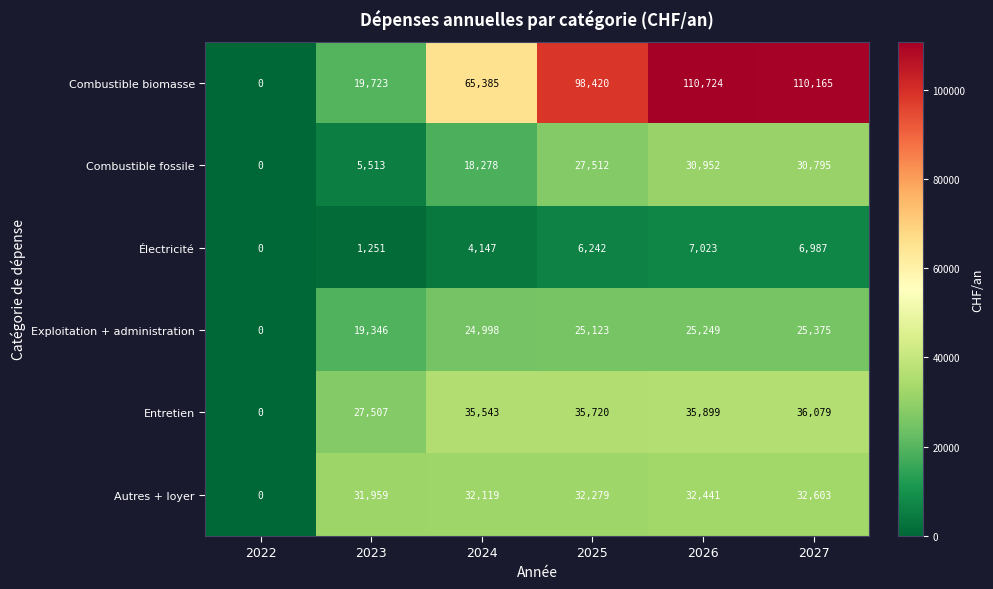

What is the difference between the highest and lowest values at 2027?

103178